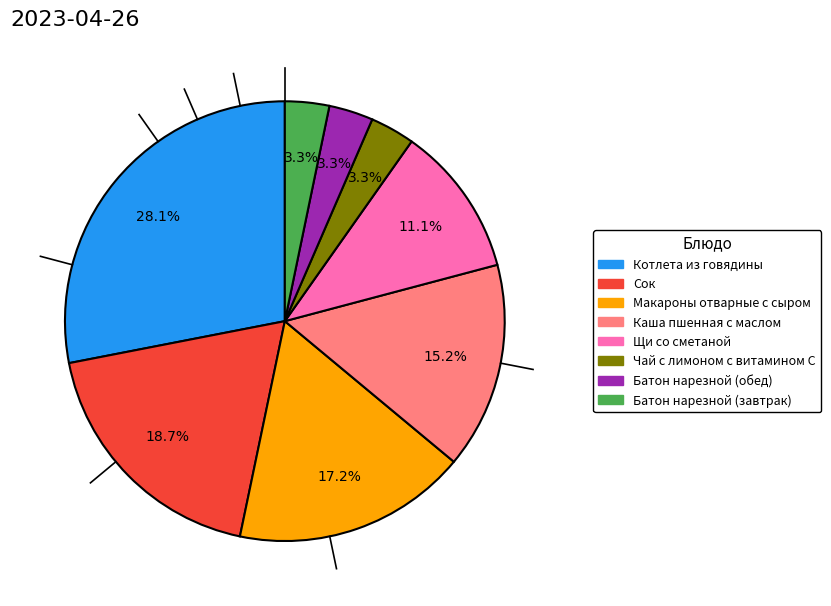

Is there a majority slice in this chart?

No